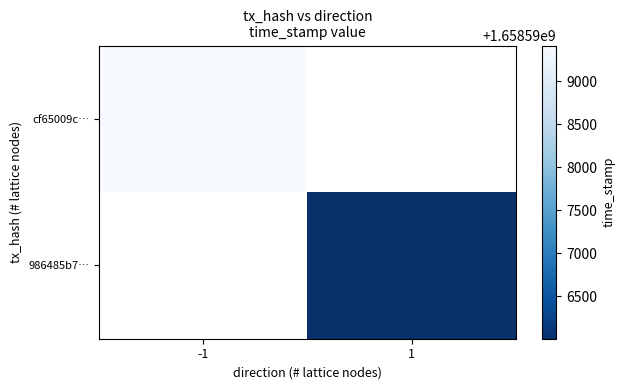

At -1, list the series in order from smallest to largest.

cf65009c…, 986485b7…